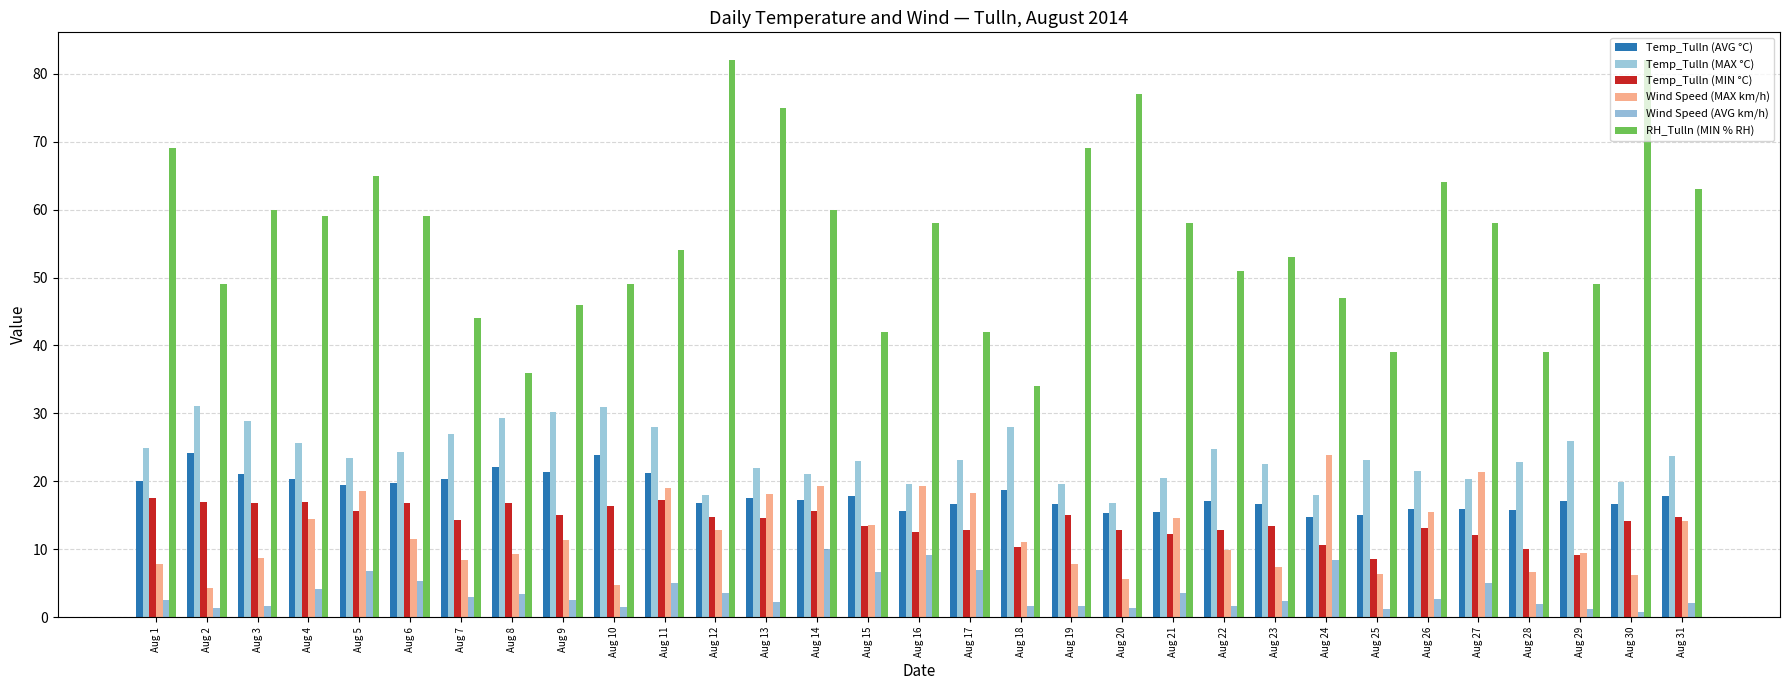

Which category has the highest value in the Temp_Tulln (MIN °C) series?

Aug 1